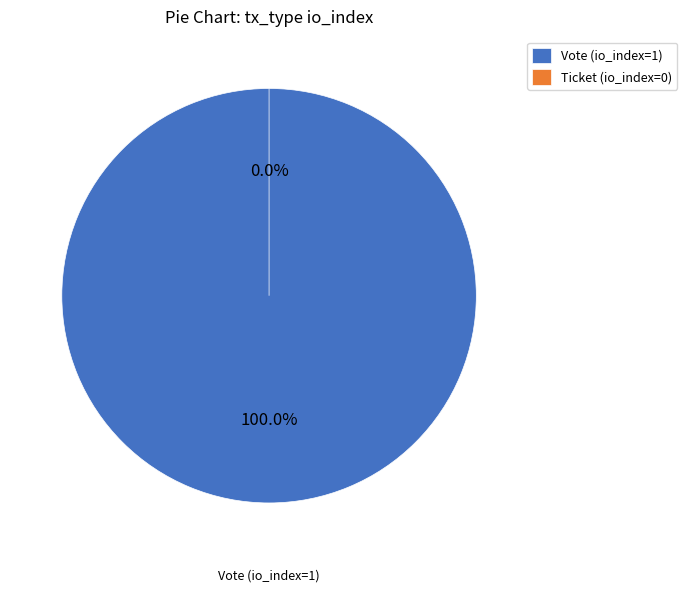

Which slice represents more than half of the pie?

Vote (io_index=1)